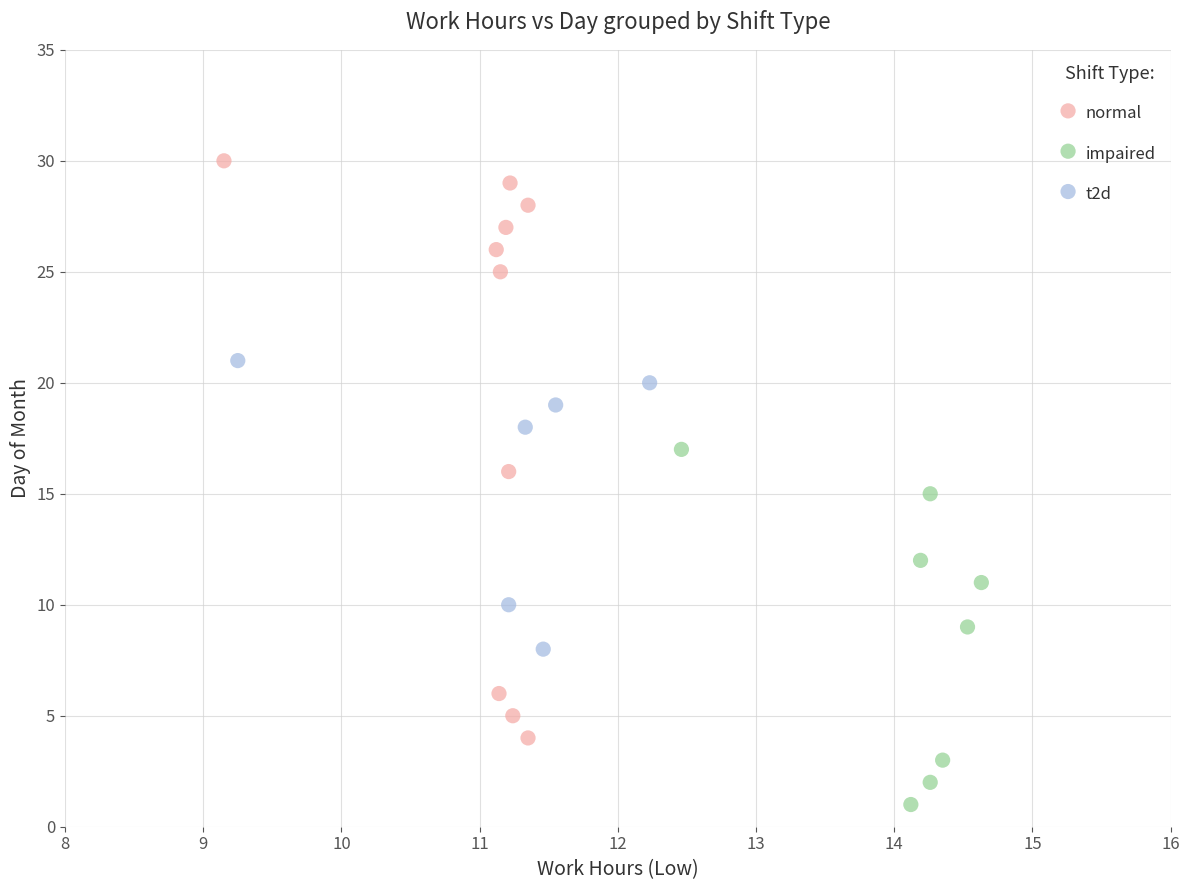

Which series contains the lowest Y value?

impaired